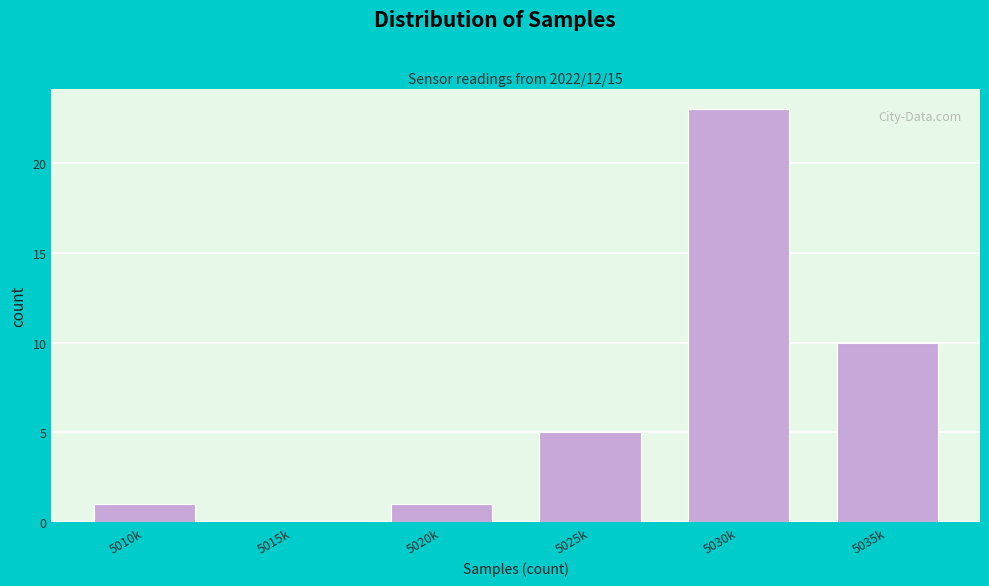

Reading right to left, extract all data points from this chart.

5035k=10	5030k=23	5025k=5	5020k=1	5015k=0	5010k=1